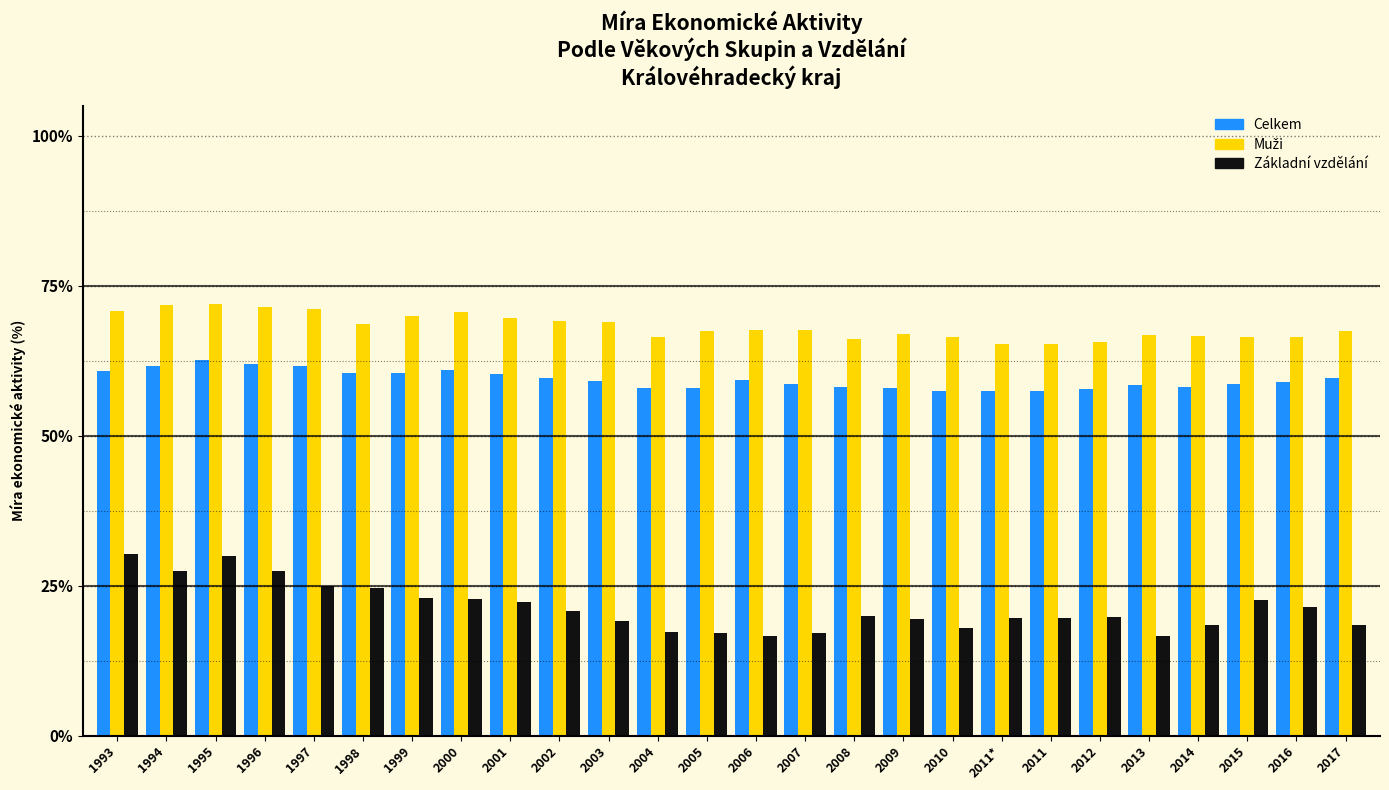

At how many categories does at least one series exceed 51?

26